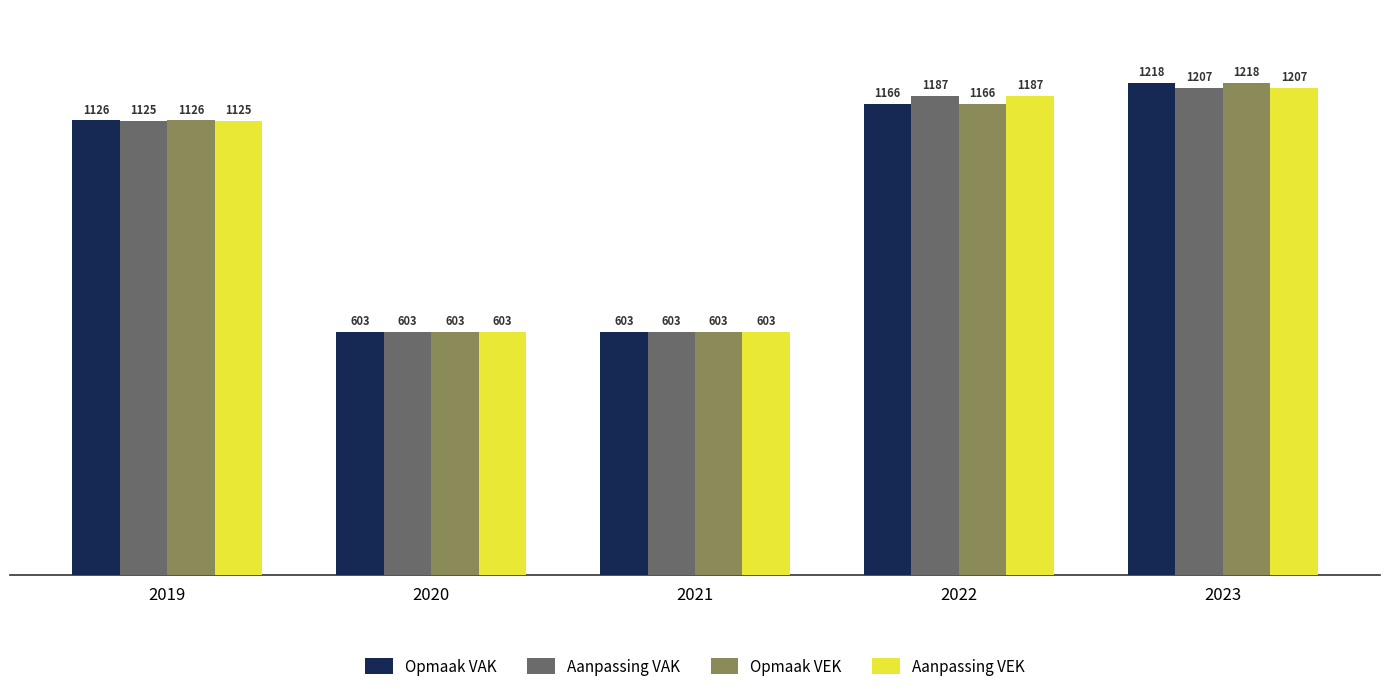

What is the difference between the Aanpassing VAK values at 2022 and 2023?

20